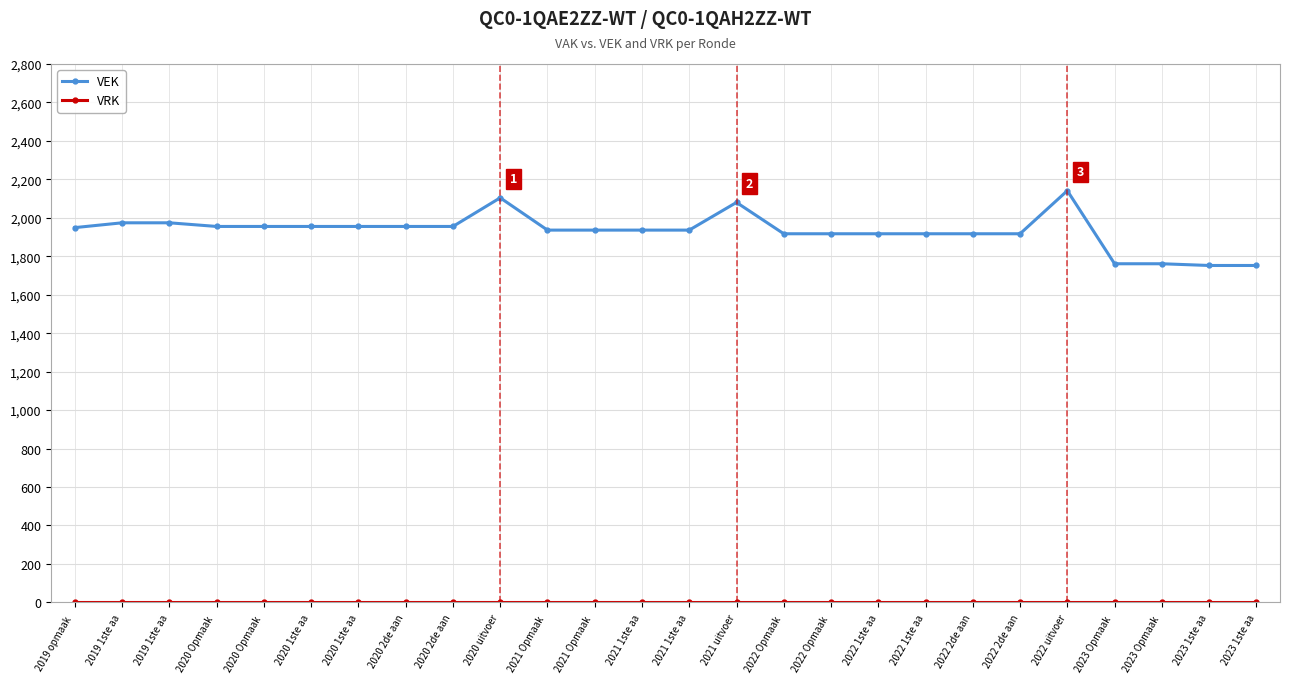

Which series has the largest total across all categories?

VEK